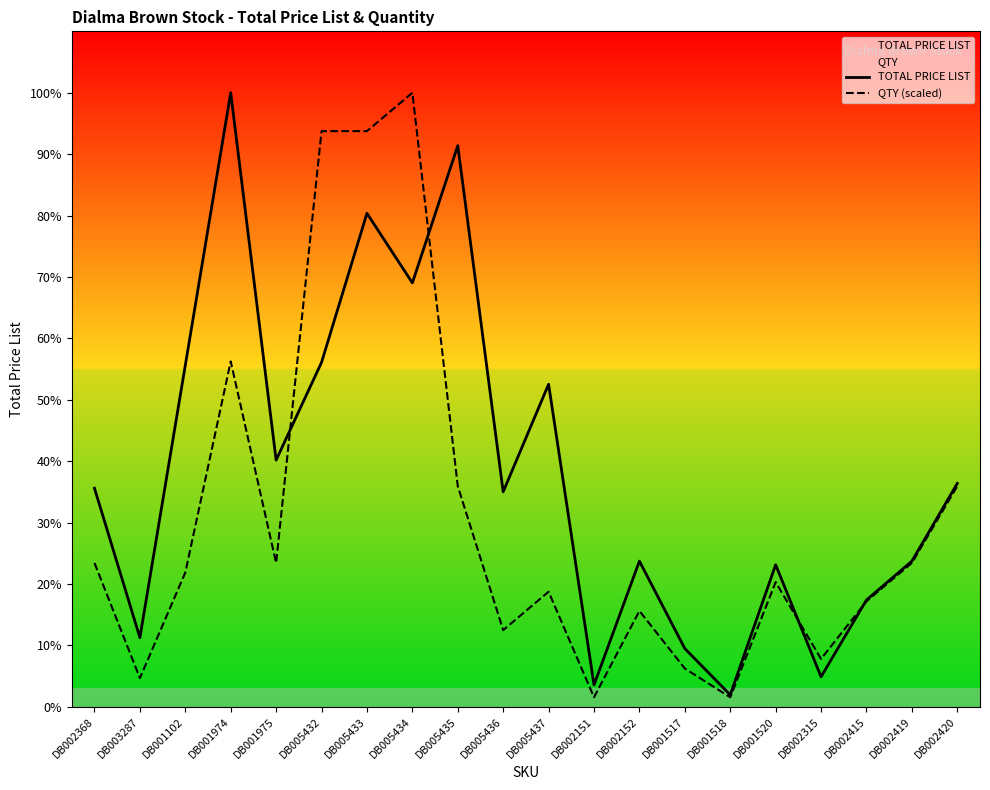

Reading left to right, what are all the values shown in this chart?

TOTAL PRICE LIST: DB002368=4831.2	DB003287=1529.9	DB001102=7549.4	DB001974=13571.3	DB001975=5453.4	DB005432=7612.8	DB005433=10906.8	DB005434=9369.6	DB005435=12402.5	DB005436=4753.1	DB005437=7129.7	DB002151=485.6	DB002152=3220.8	DB001517=1288.3	DB001518=266.0	DB001520=3140.3	DB002315=664.9	DB002415=2361.9	DB002419=3220.8	DB002420=4938.6
QTY (scaled): DB002368=3180.8	DB003287=636.2	DB001102=2968.7	DB001974=7633.8	DB001975=3180.8	DB005432=12723.1	DB005433=12723.1	DB005434=13571.3	DB005435=4877.2	DB005436=1696.4	DB005437=2544.6	DB002151=212.1	DB002152=2120.5	DB001517=848.2	DB001518=212.1	DB001520=2756.7	DB002315=1060.3	DB002415=2332.6	DB002419=3180.8	DB002420=4877.2